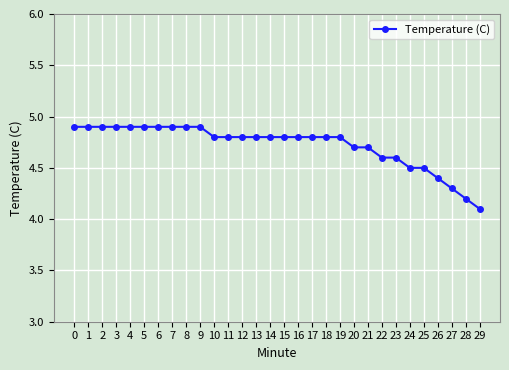

Reading right to left, extract all data points from this chart.

29=4.1	28=4.2	27=4.3	26=4.4	25=4.5	24=4.5	23=4.6	22=4.6	21=4.7	20=4.7	19=4.8	18=4.8	17=4.8	16=4.8	15=4.8	14=4.8	13=4.8	12=4.8	11=4.8	10=4.8	9=4.9	8=4.9	7=4.9	6=4.9	5=4.9	4=4.9	3=4.9	2=4.9	1=4.9	0=4.9